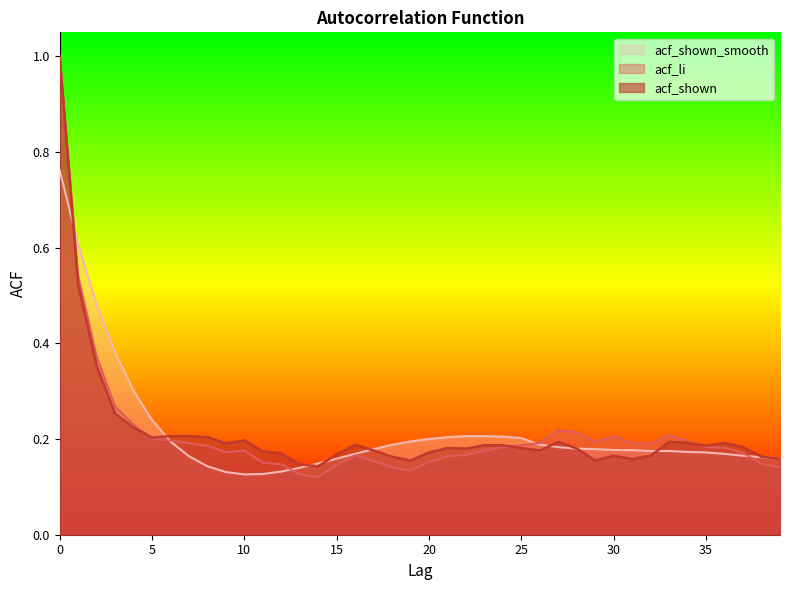

Is it true that acf_li equals 0.0 at 25?

False